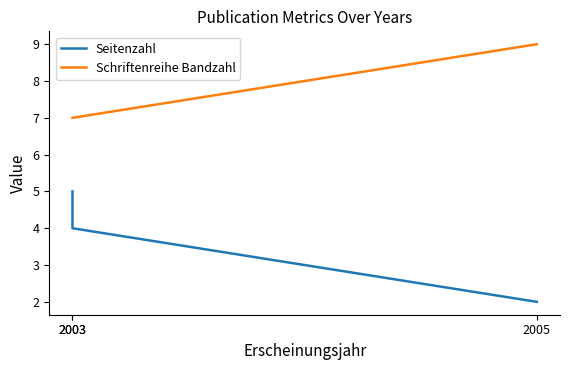

The value of Seitenzahl at 2003 is 4. True or false?

True